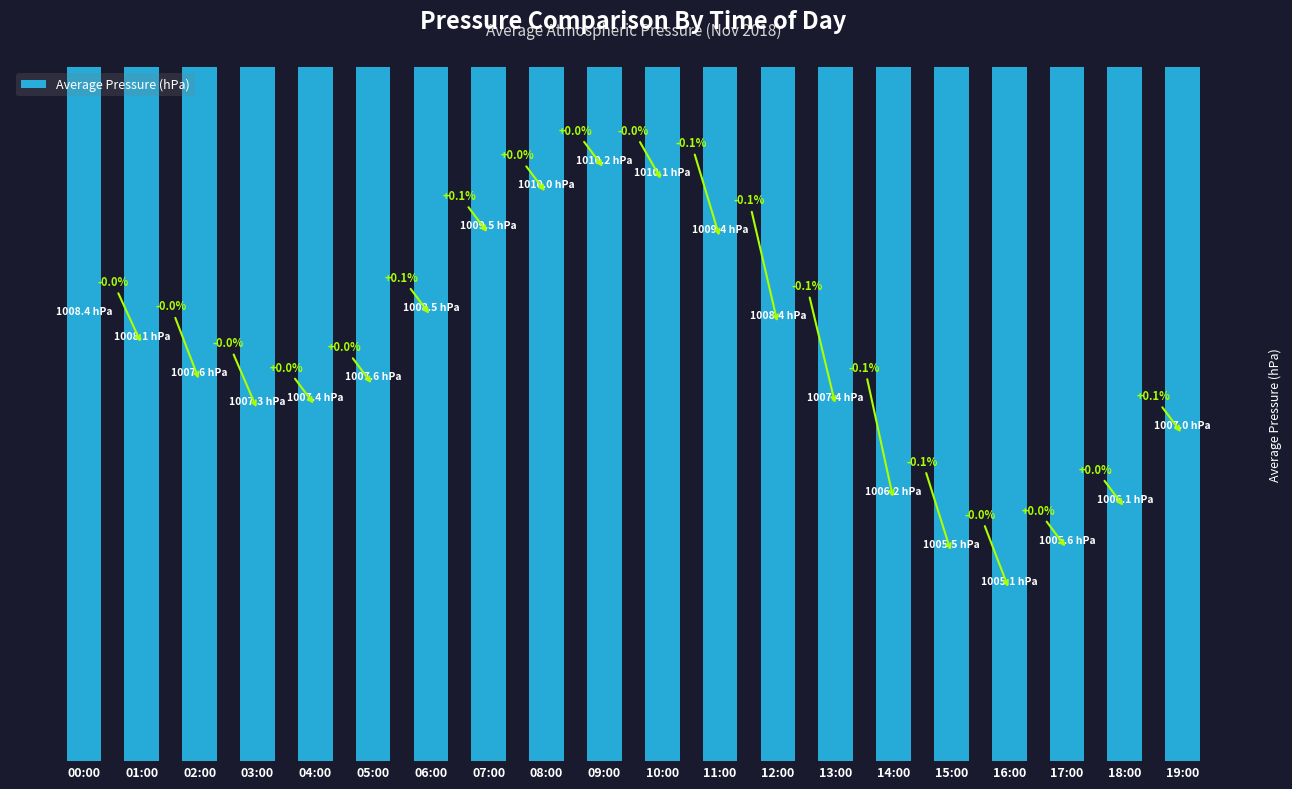

Read the value at 11:00.

1009.4